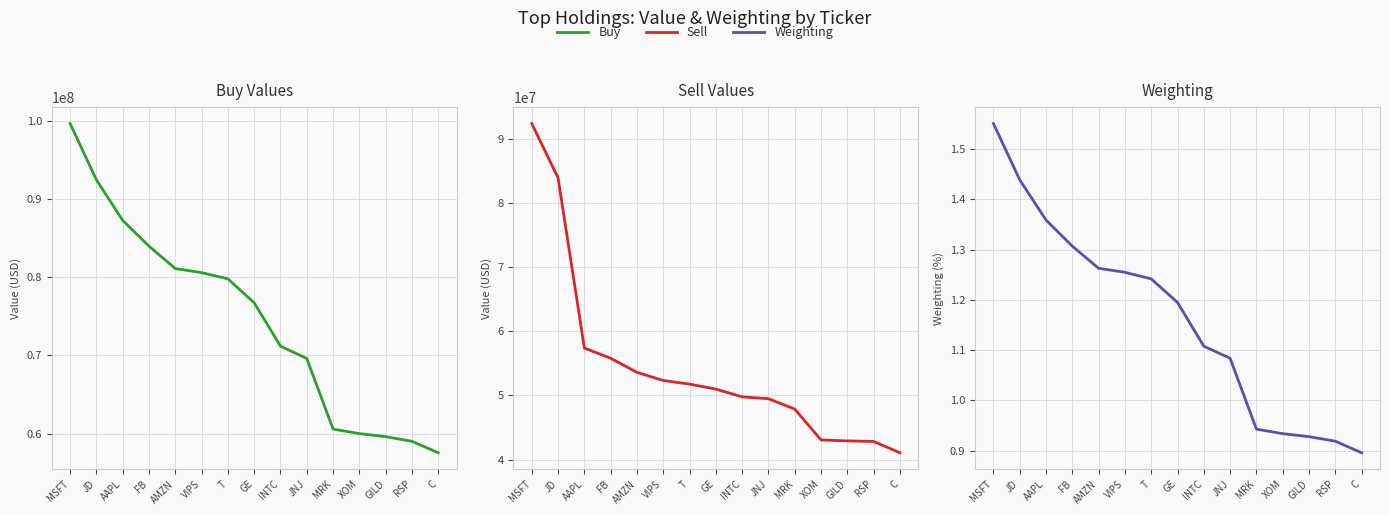

What is the difference between the second highest and second lowest values in the Weighting series?

0.5